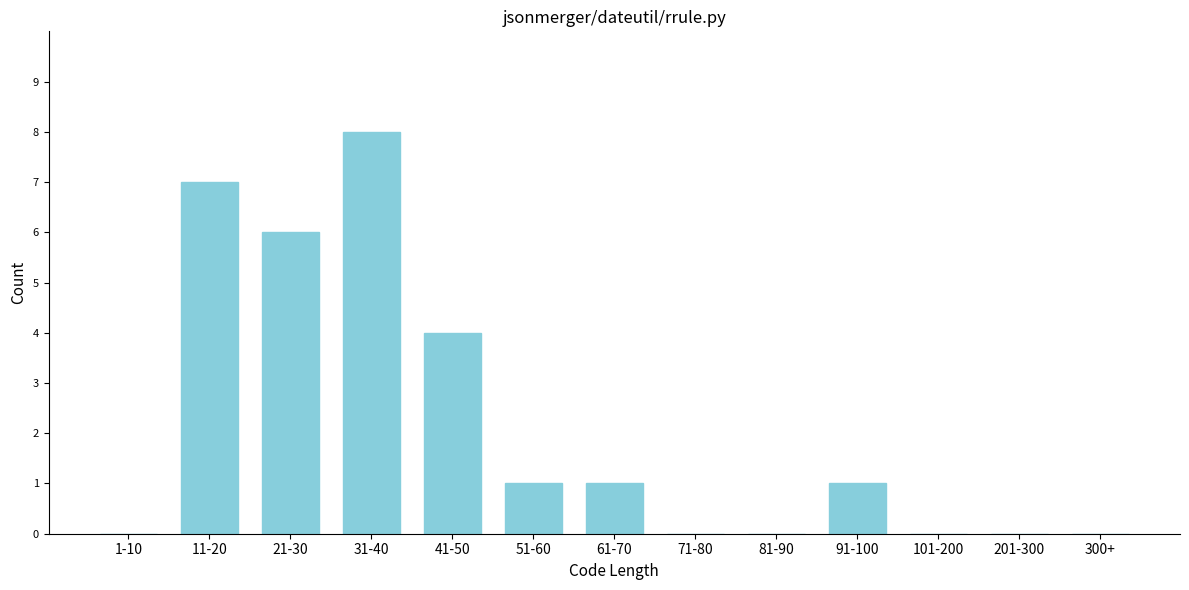

Reading left to right, what are all the values shown in this chart?

1-10=0	11-20=7	21-30=6	31-40=8	41-50=4	51-60=1	61-70=1	71-80=0	81-90=0	91-100=1	101-200=0	201-300=0	300+=0